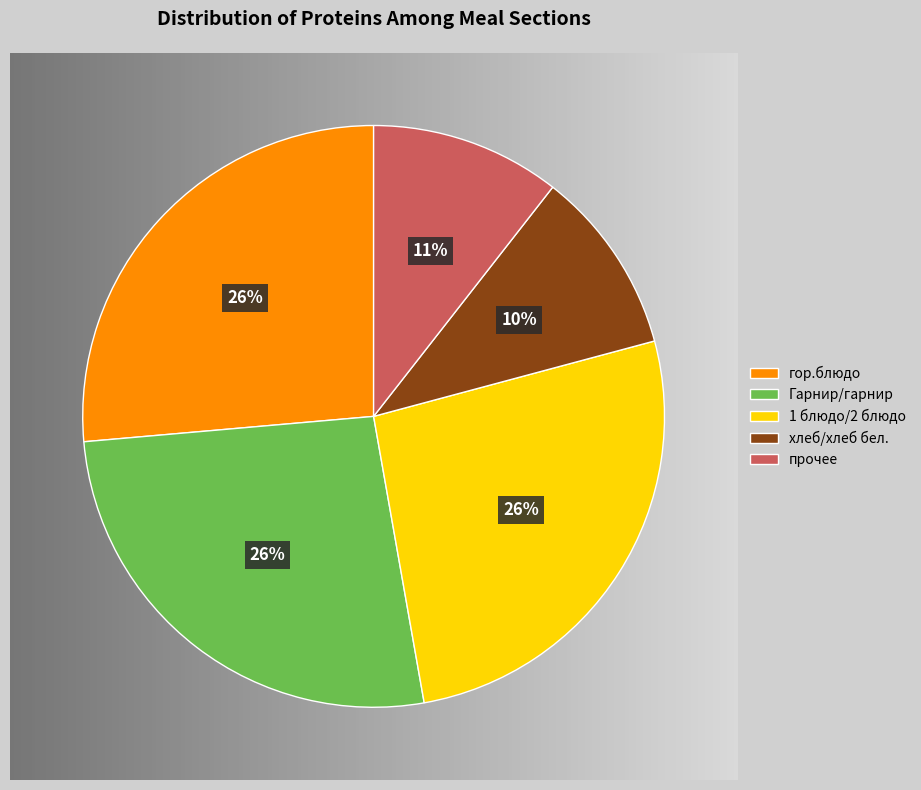

Do 1 блюдо/2 блюдо and Гарнир/гарнир together represent more than half of the pie?

Yes